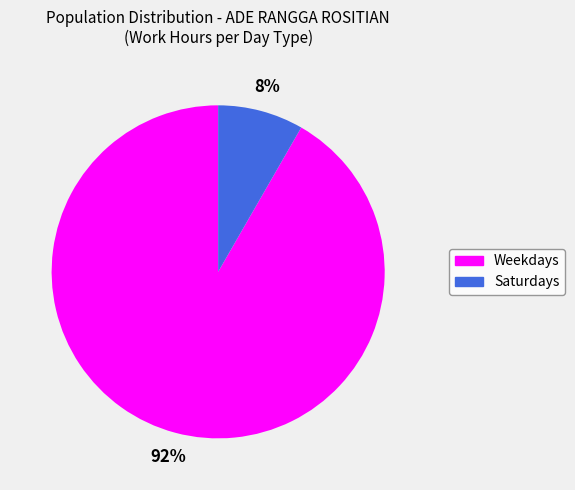

To the nearest percent, what is the average slice percentage?

50%